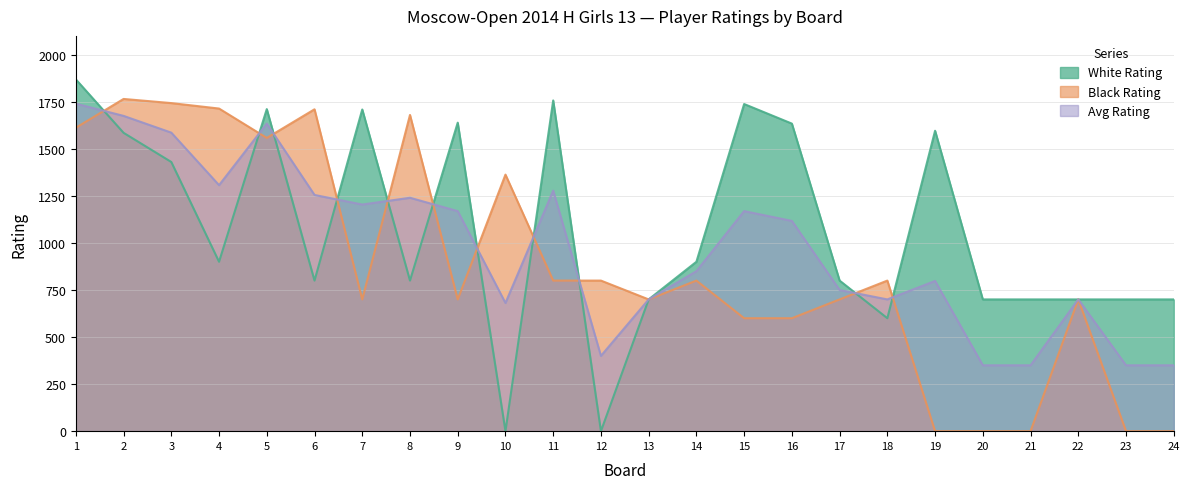

What is the difference between the maximum and minimum values in the White Rating series?

1869